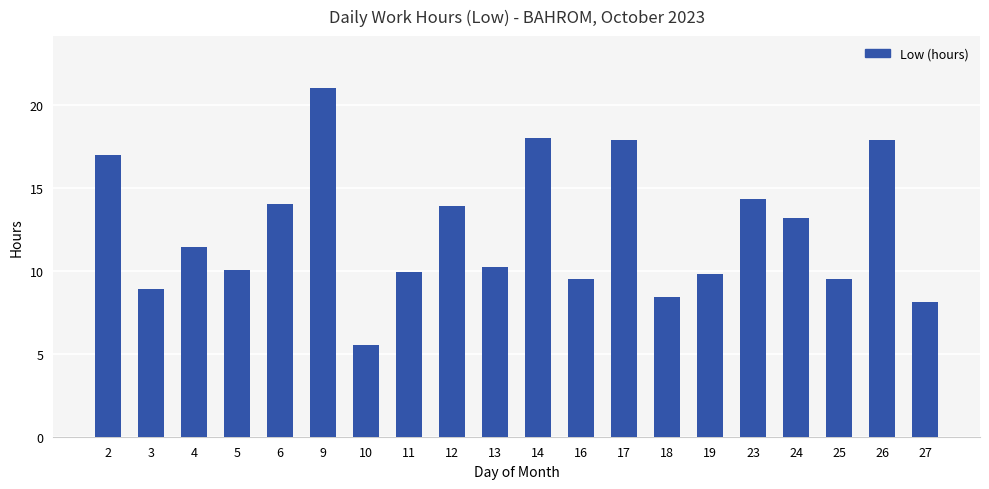

What is the ratio of the value at 26 to the value at 24?

1.4